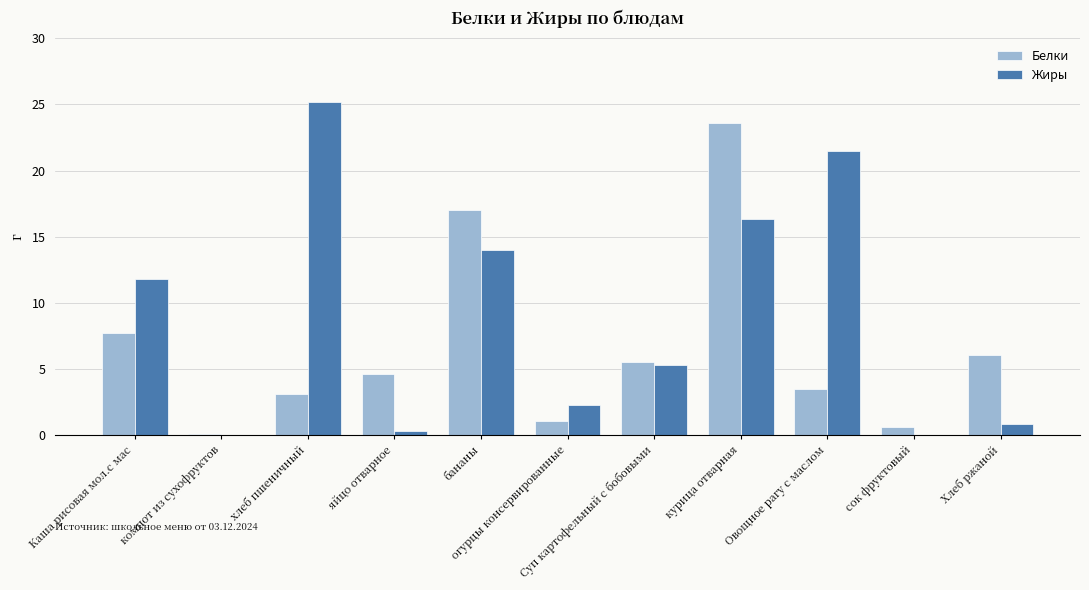

Count the number of data series in this chart.

2